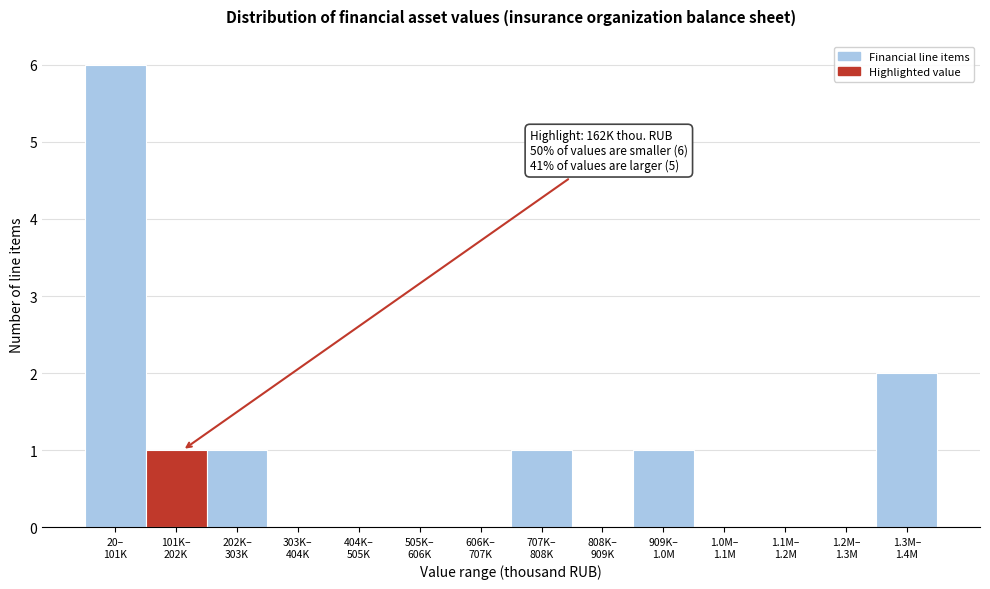

What is the greatest value displayed?

6